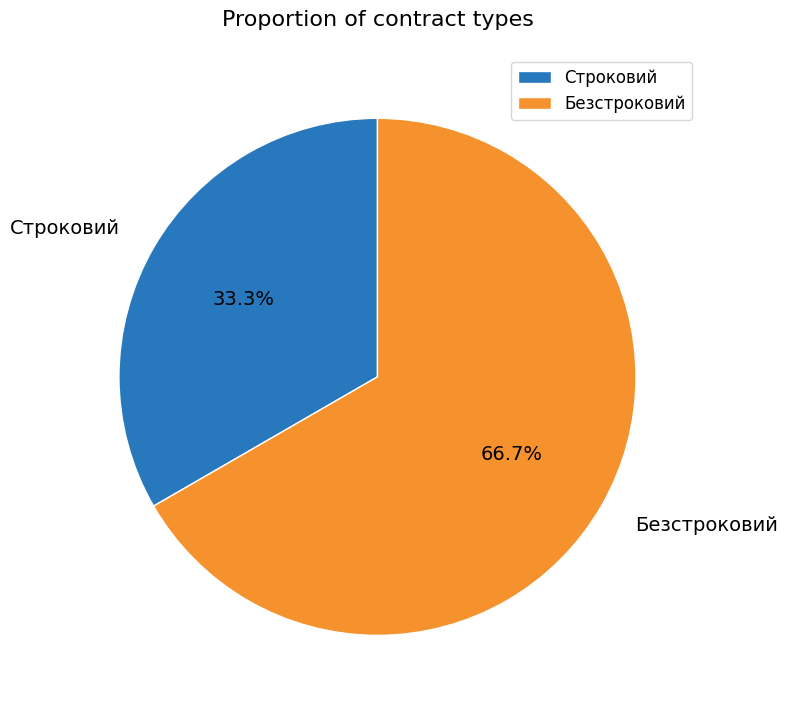

True or false: Безстроковий accounts for 67% of the total.

True